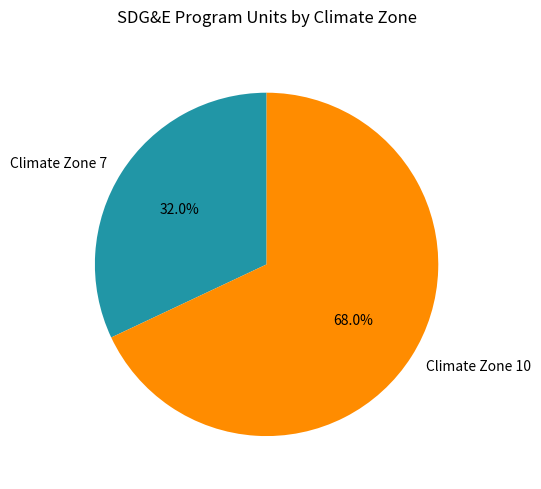

What percentage do Climate Zone 10 and Climate Zone 7 together represent?

100.0%